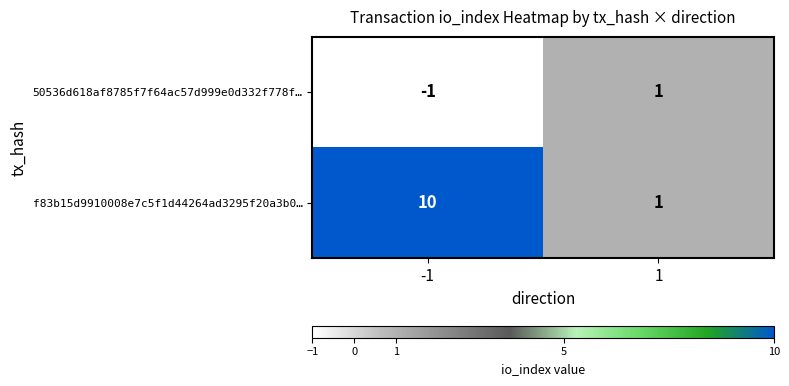

True or false: f83b15d9910008e7c5f1d44264ad3295f20a3b0… has a value of 1 at 1.

True